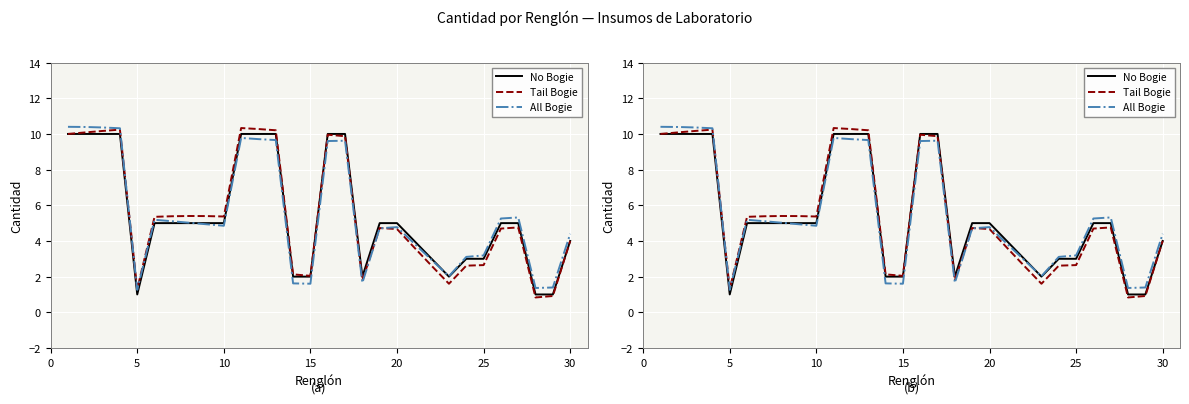

True or false: No Bogie has a value of 1.4 at 20.

False